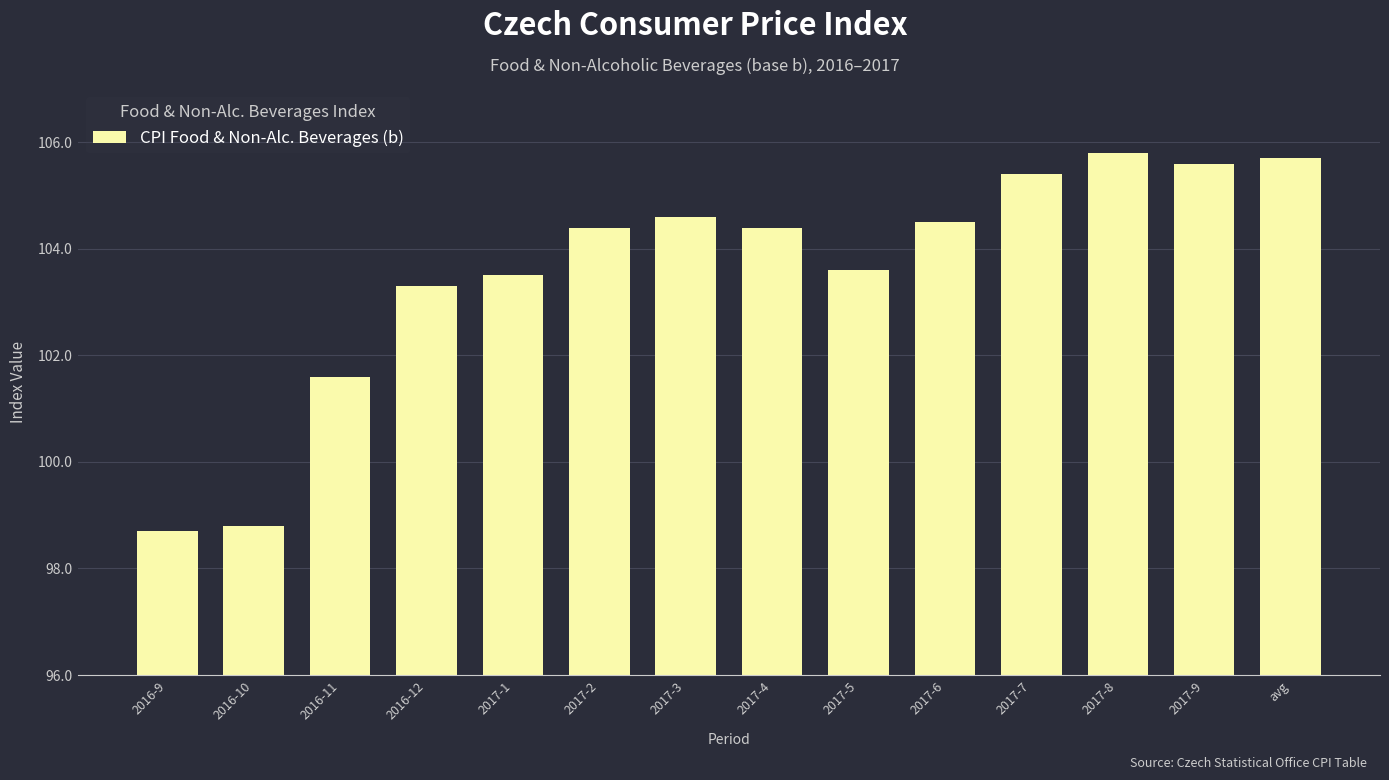

What is the difference between the values at 2017-3 and 2017-2?

0.2